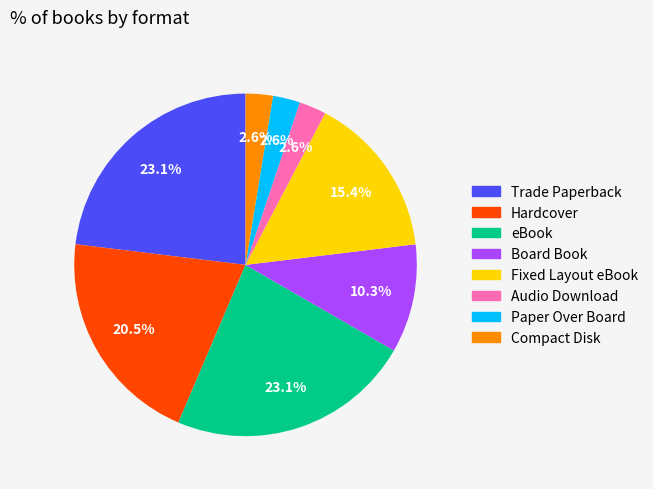

Is Fixed Layout eBook the majority of the pie?

No